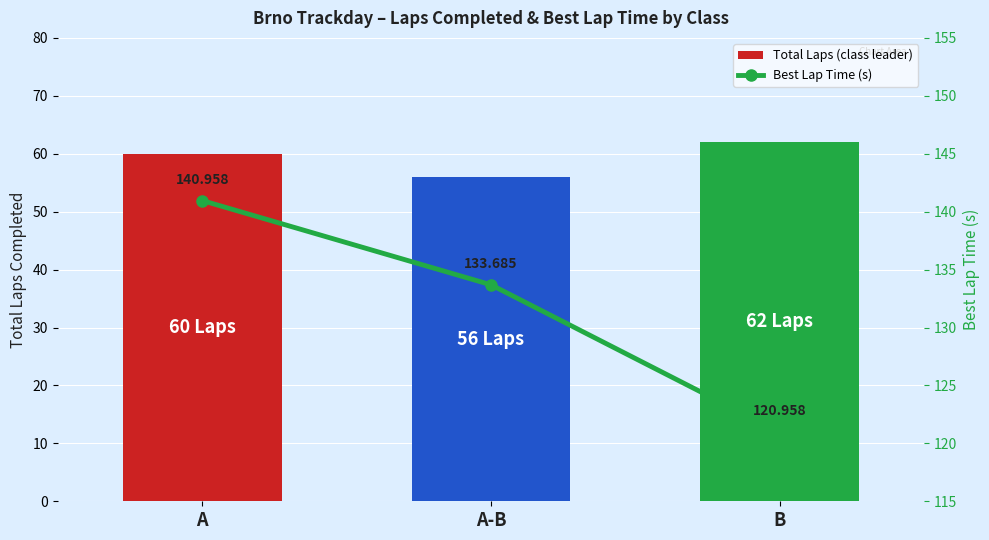

What is the sum of all Best Lap Time (s) values?

395.6